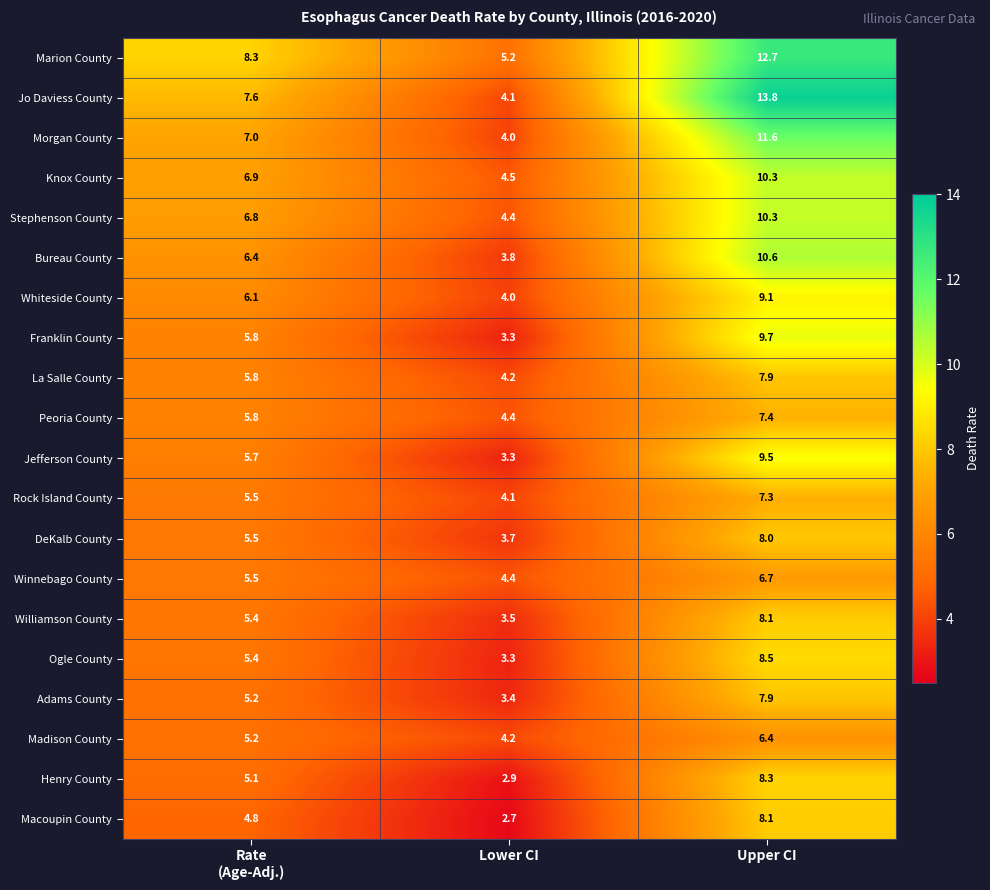

At which label is Peoria County closest to 5?

Lower CI